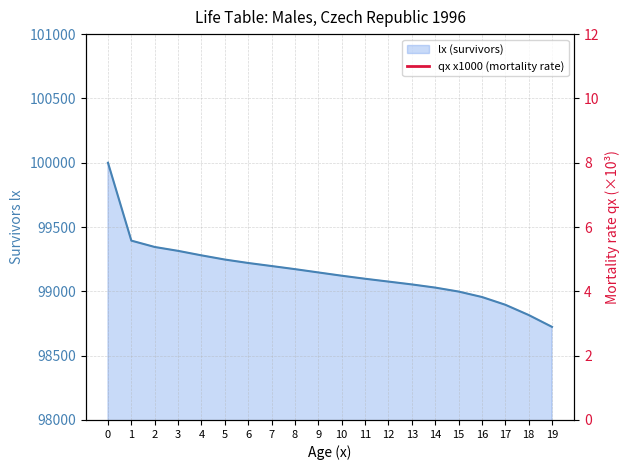

How many distinct data groups are displayed?

1